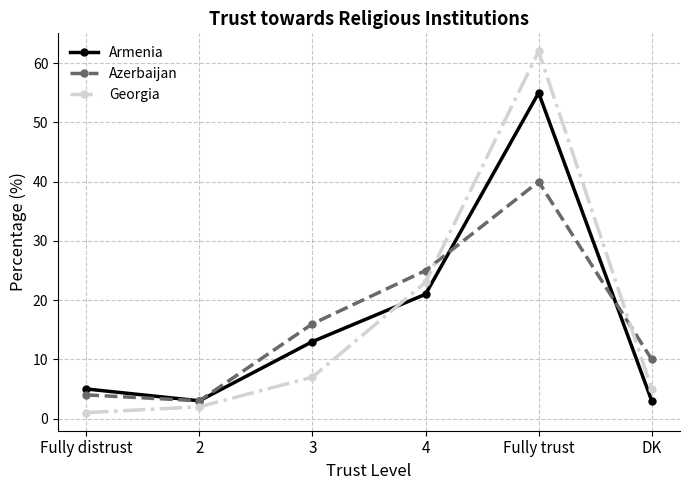

What is the greatest value displayed?

62